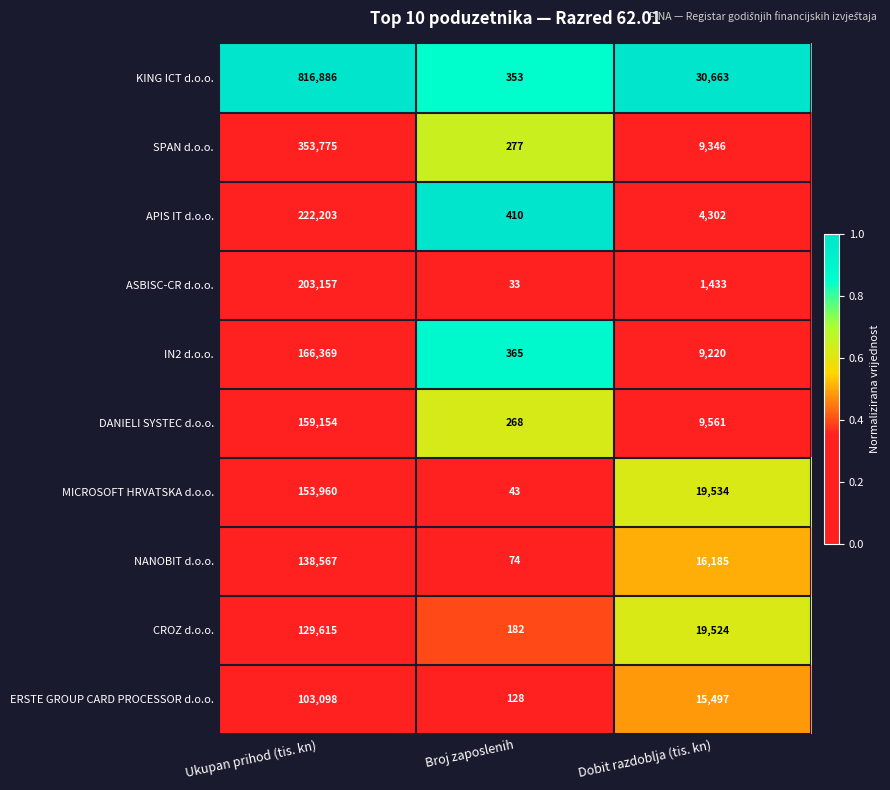

Reading left to right, list all the values displayed in this chart.

KING ICT d.o.o.: Ukupan prihod (tis. kn)=816886	Broj zaposlenih=353	Dobit razdoblja (tis. kn)=30663
SPAN d.o.o.: Ukupan prihod (tis. kn)=353775	Broj zaposlenih=277	Dobit razdoblja (tis. kn)=9346
APIS IT d.o.o.: Ukupan prihod (tis. kn)=222203	Broj zaposlenih=410	Dobit razdoblja (tis. kn)=4302
ASBISC-CR d.o.o.: Ukupan prihod (tis. kn)=203157	Broj zaposlenih=33	Dobit razdoblja (tis. kn)=1433
IN2 d.o.o.: Ukupan prihod (tis. kn)=166369	Broj zaposlenih=365	Dobit razdoblja (tis. kn)=9220
DANIELI SYSTEC d.o.o.: Ukupan prihod (tis. kn)=159154	Broj zaposlenih=268	Dobit razdoblja (tis. kn)=9561
MICROSOFT HRVATSKA d.o.o.: Ukupan prihod (tis. kn)=153960	Broj zaposlenih=43	Dobit razdoblja (tis. kn)=19534
NANOBIT d.o.o.: Ukupan prihod (tis. kn)=138567	Broj zaposlenih=74	Dobit razdoblja (tis. kn)=16185
CROZ d.o.o.: Ukupan prihod (tis. kn)=129615	Broj zaposlenih=182	Dobit razdoblja (tis. kn)=19524
ERSTE GROUP CARD PROCESSOR d.o.o.: Ukupan prihod (tis. kn)=103098	Broj zaposlenih=128	Dobit razdoblja (tis. kn)=15497